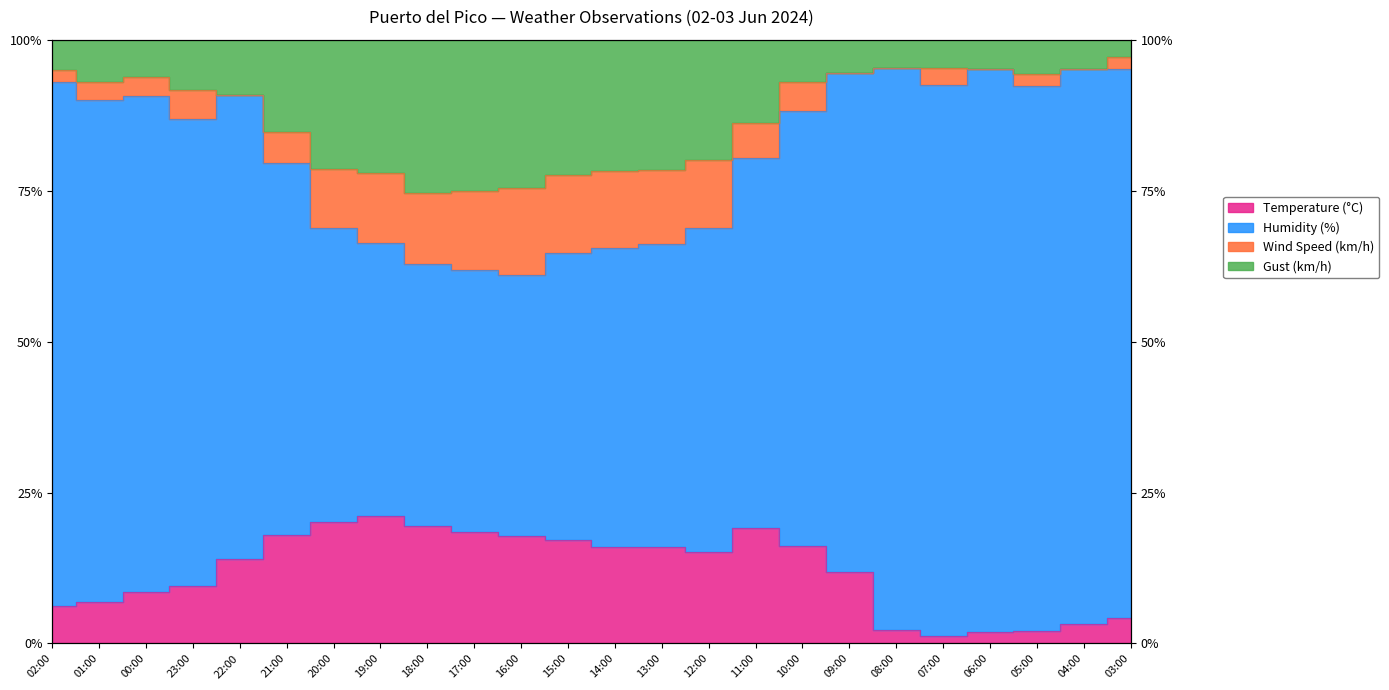

What is the difference between the second highest and minimum values in the Humidity (%) series?

18.9